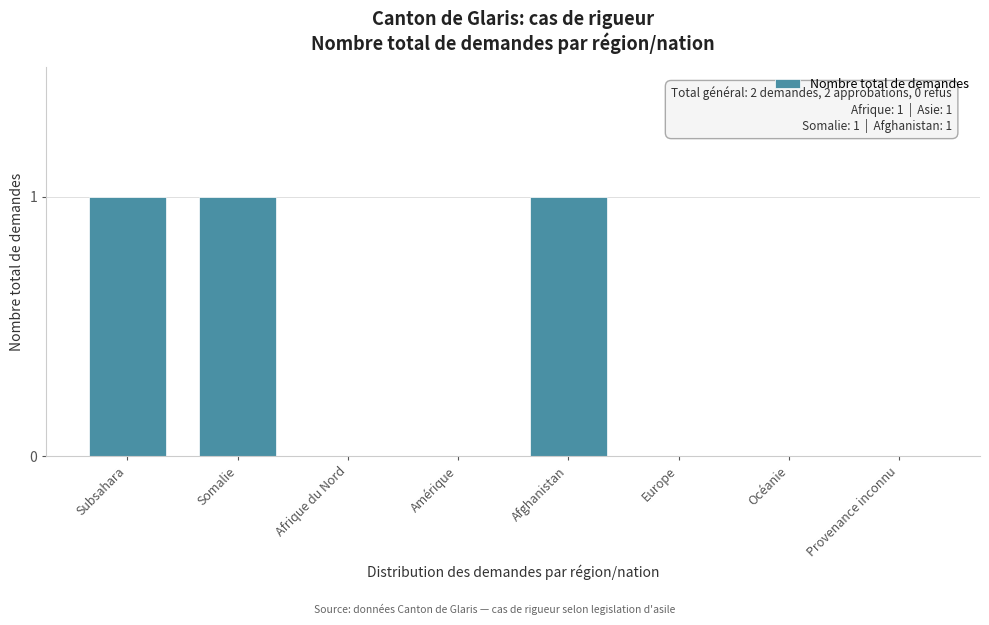

Reading left to right, what are all the values shown in this chart?

Subsahara=1	Somalie=1	Afrique du Nord=0	Amérique=0	Afghanistan=1	Europe=0	Océanie=0	Provenance inconnu=0